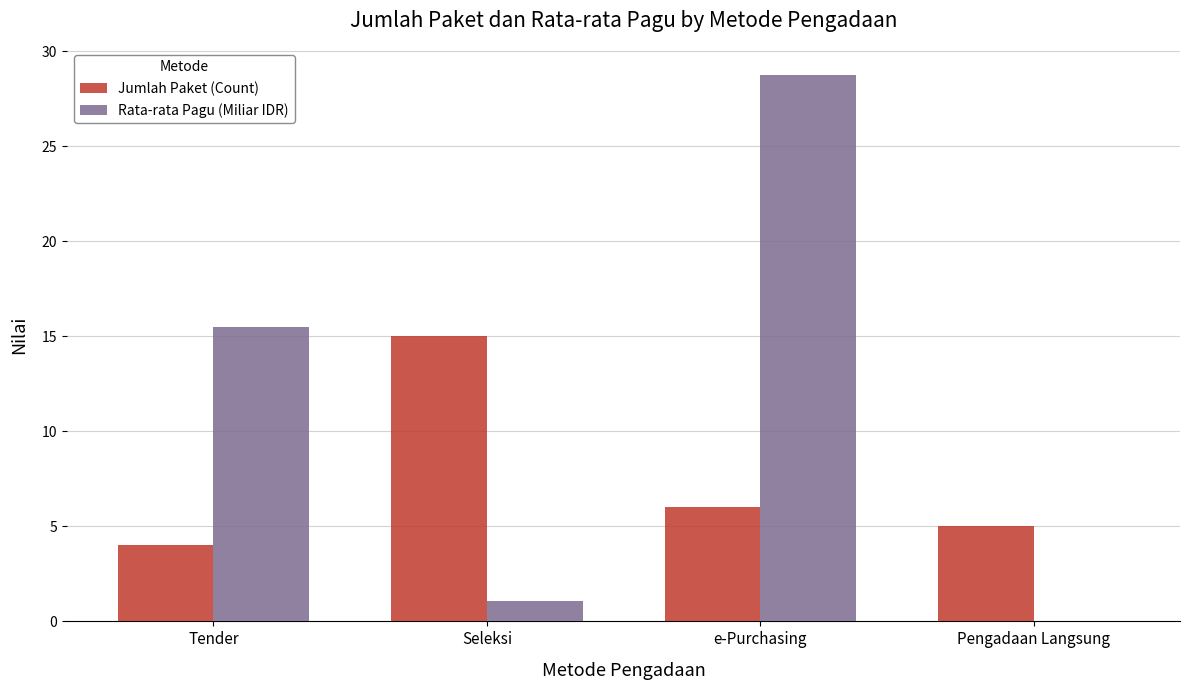

The Rata-rata Pagu (Miliar IDR) series shows 10.7 at e-Purchasing. True or false?

False